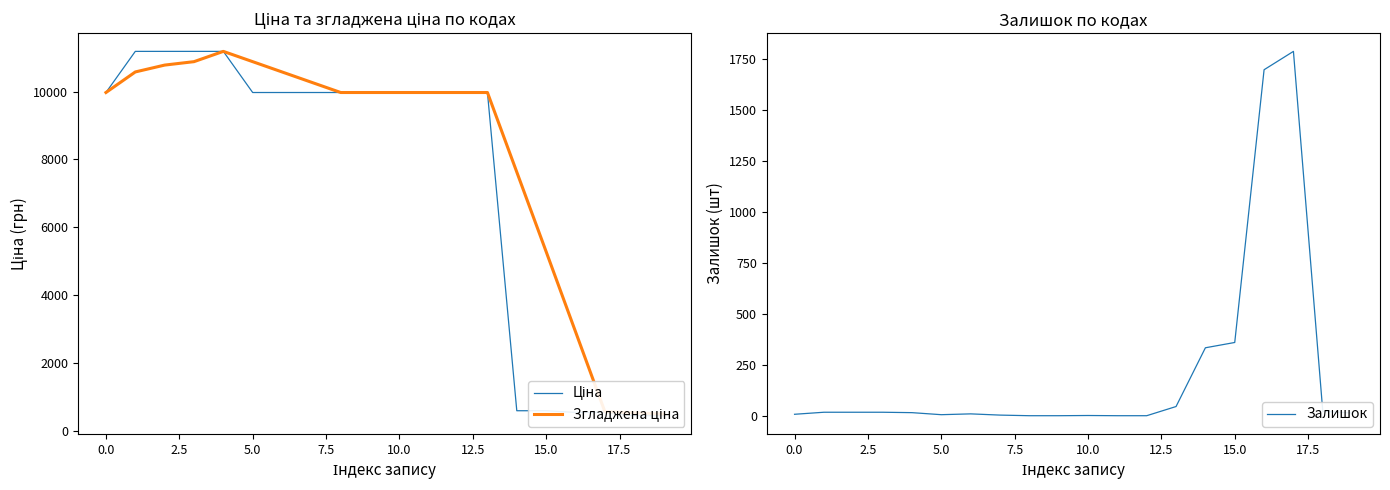

True or false: Ціна has a value of 9975.0 at 11.

True